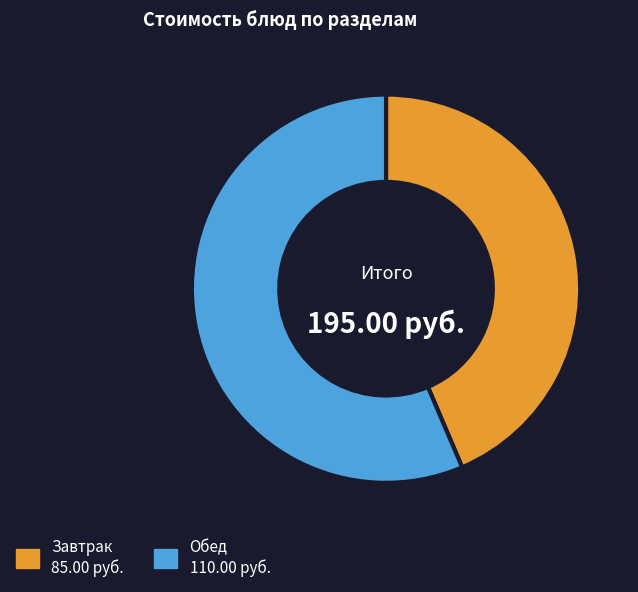

Does any single category account for the majority?

Yes